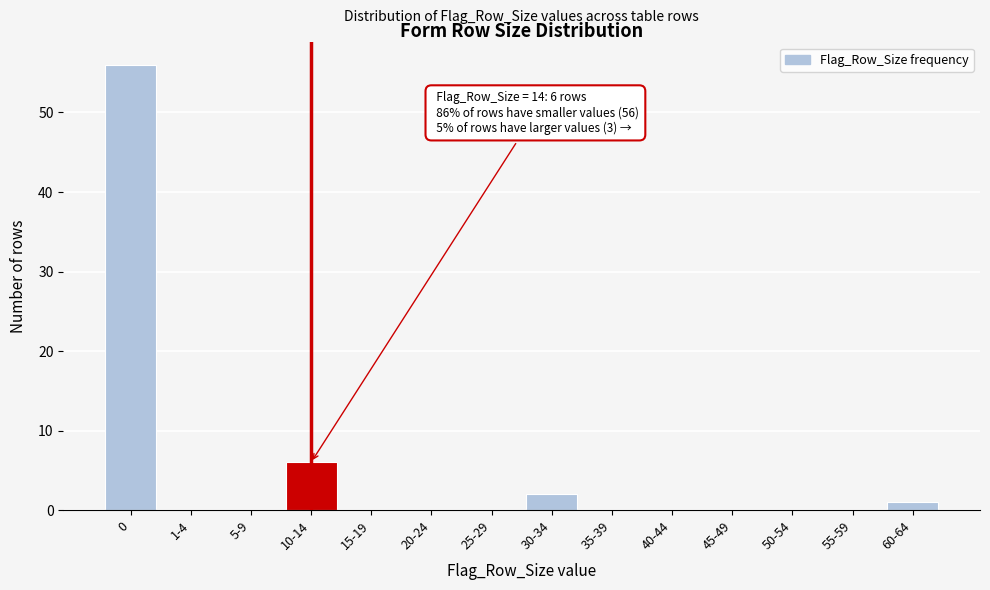

Reading right to left, transcribe all the data shown in this chart.

60-64=1	55-59=0	50-54=0	45-49=0	40-44=0	35-39=0	30-34=2	25-29=0	20-24=0	15-19=0	10-14=6	5-9=0	1-4=0	0=56